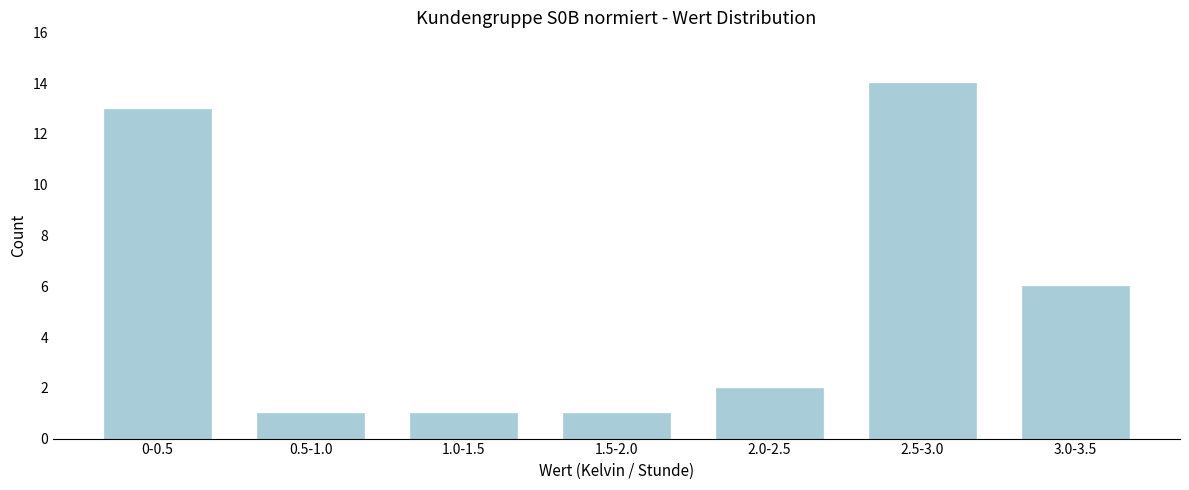

Reading left to right, transcribe all the data shown in this chart.

0-0.5=13	0.5-1.0=1	1.0-1.5=1	1.5-2.0=1	2.0-2.5=2	2.5-3.0=14	3.0-3.5=6